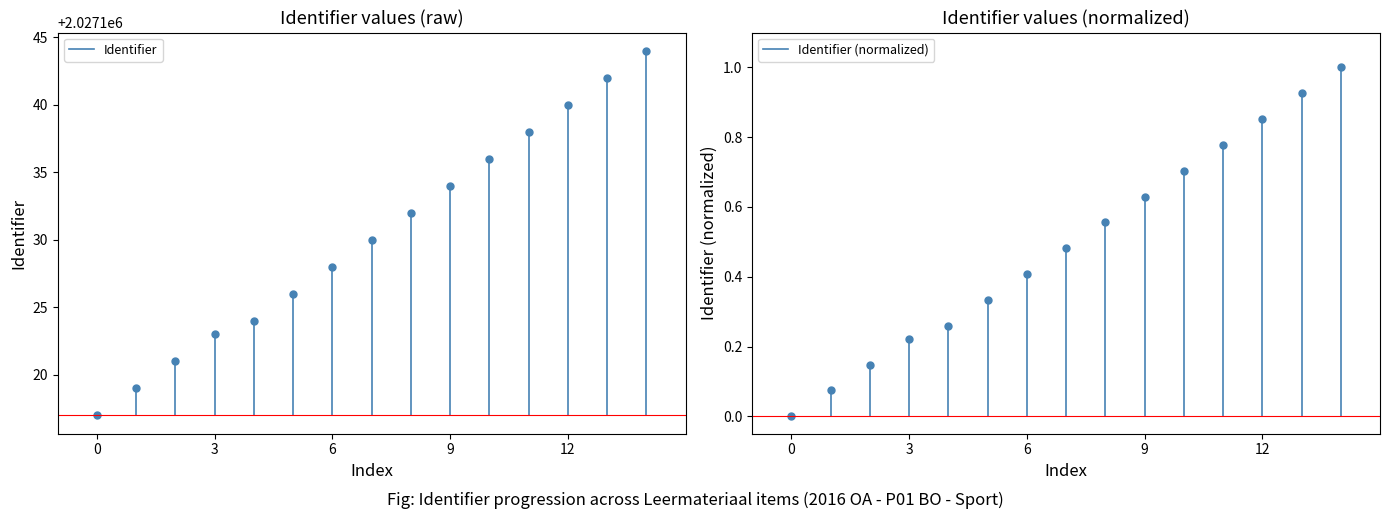

Count the number of data series in this chart.

2